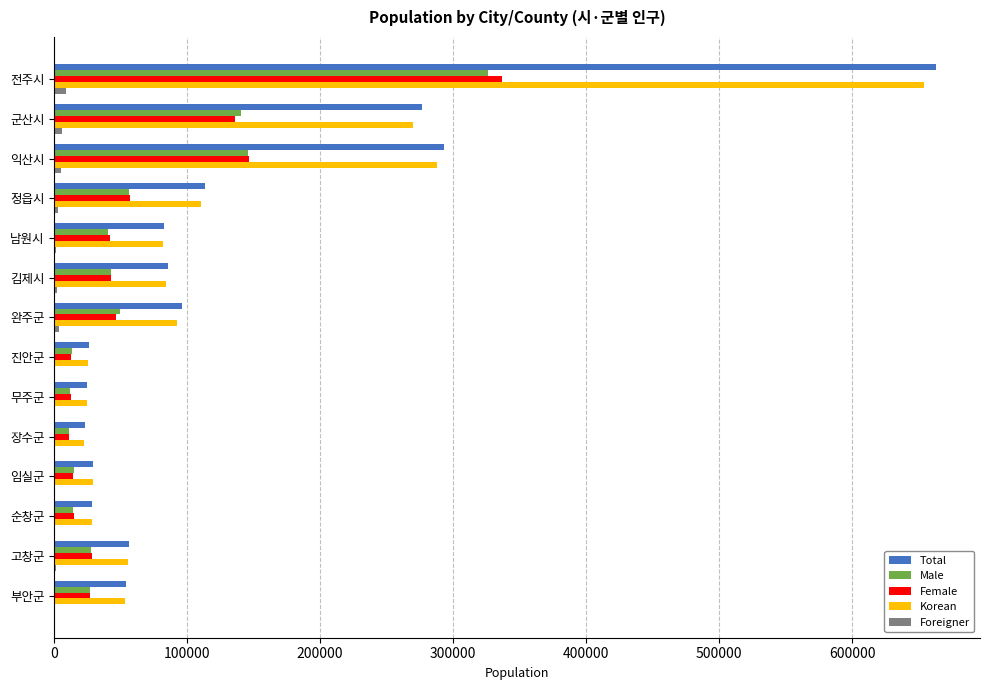

Which category has the highest value across all series?

전주시